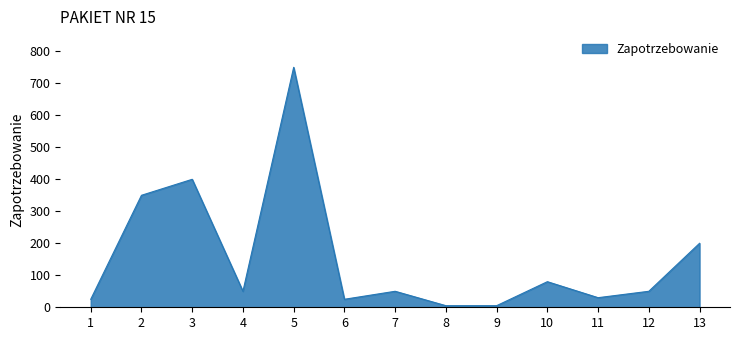

Approximately how many times larger is the value at 12 compared to 10?

0.6